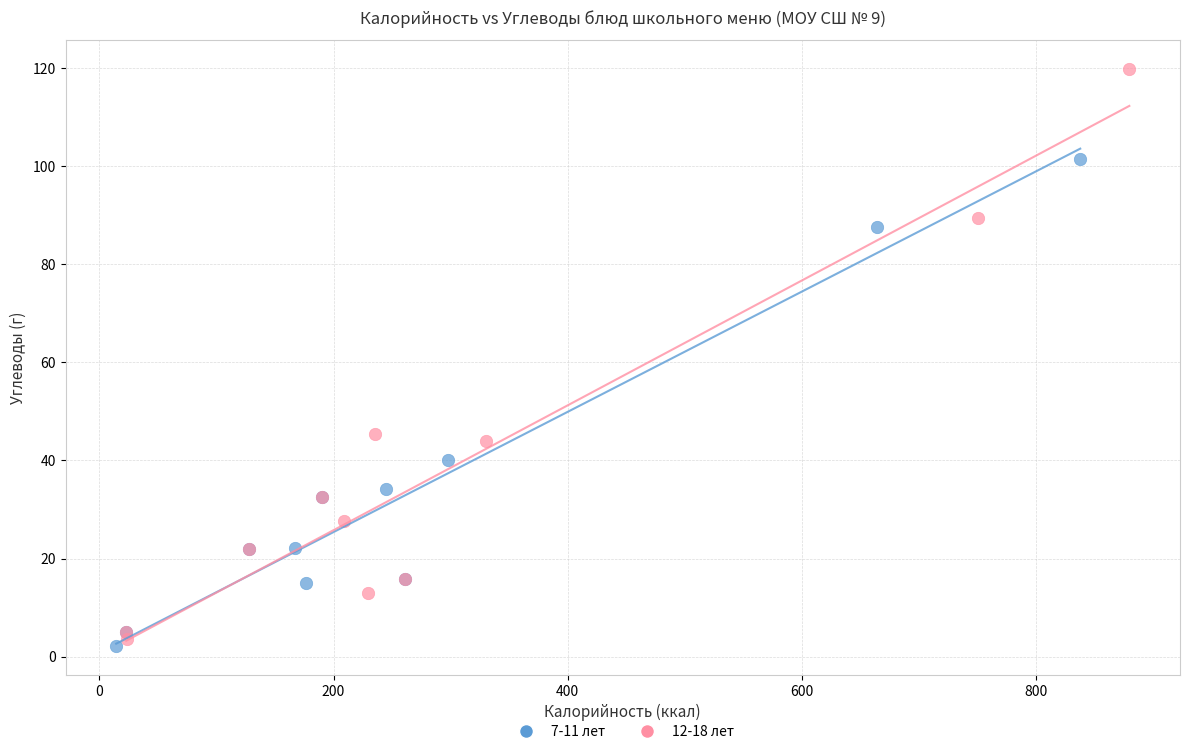

Which series has the widest spread of Y values?

12-18 лет